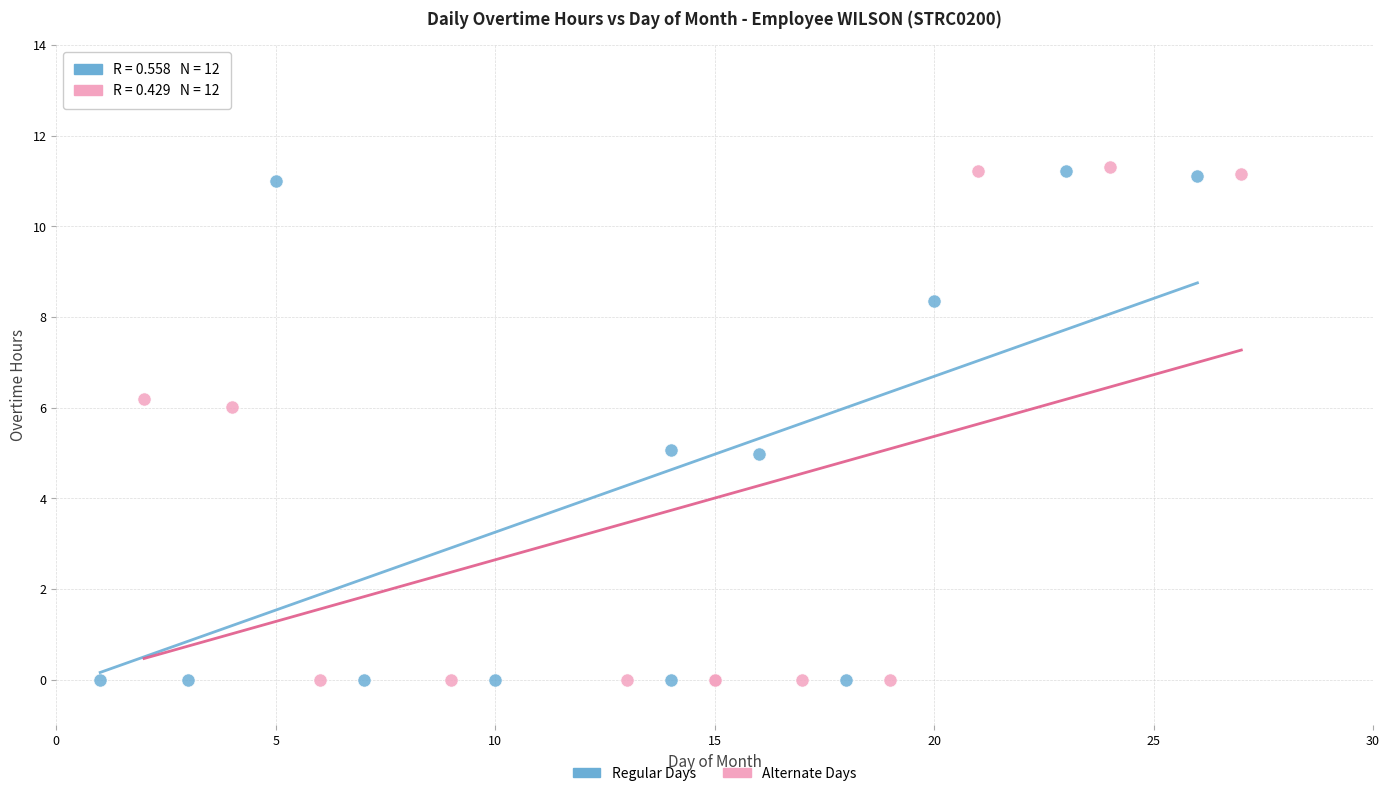

What are all the series names shown in the legend?

Regular Days, Alternate Days